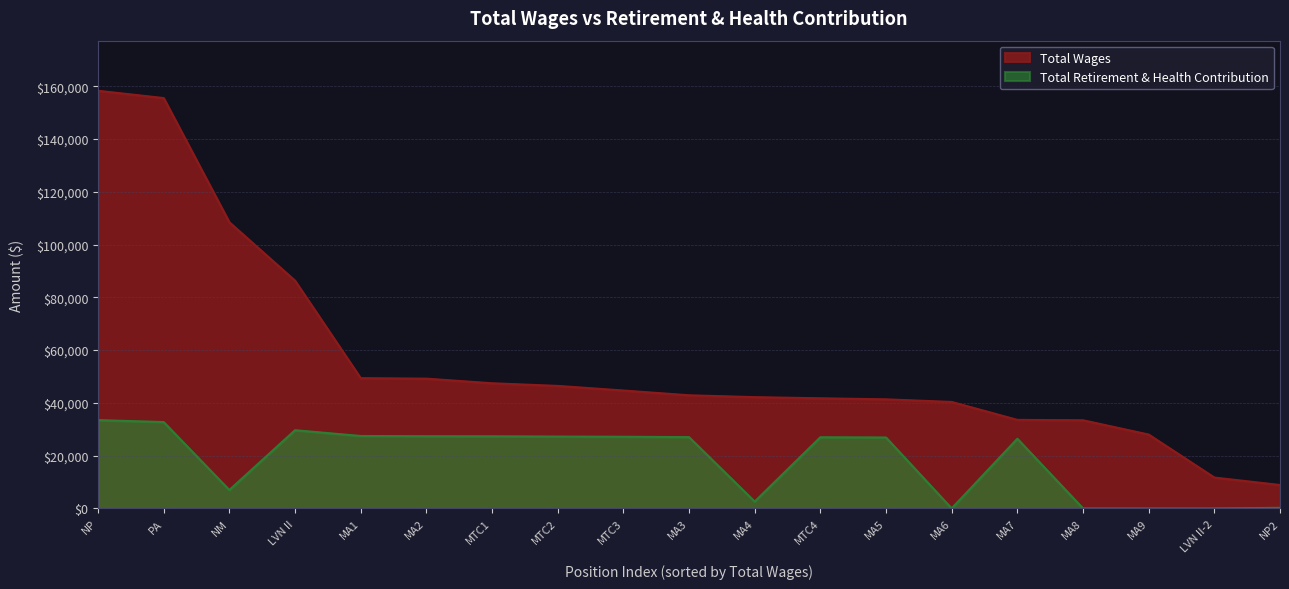

At NP, list the series in order from smallest to largest.

Total Retirement & Health Contribution, Total Wages